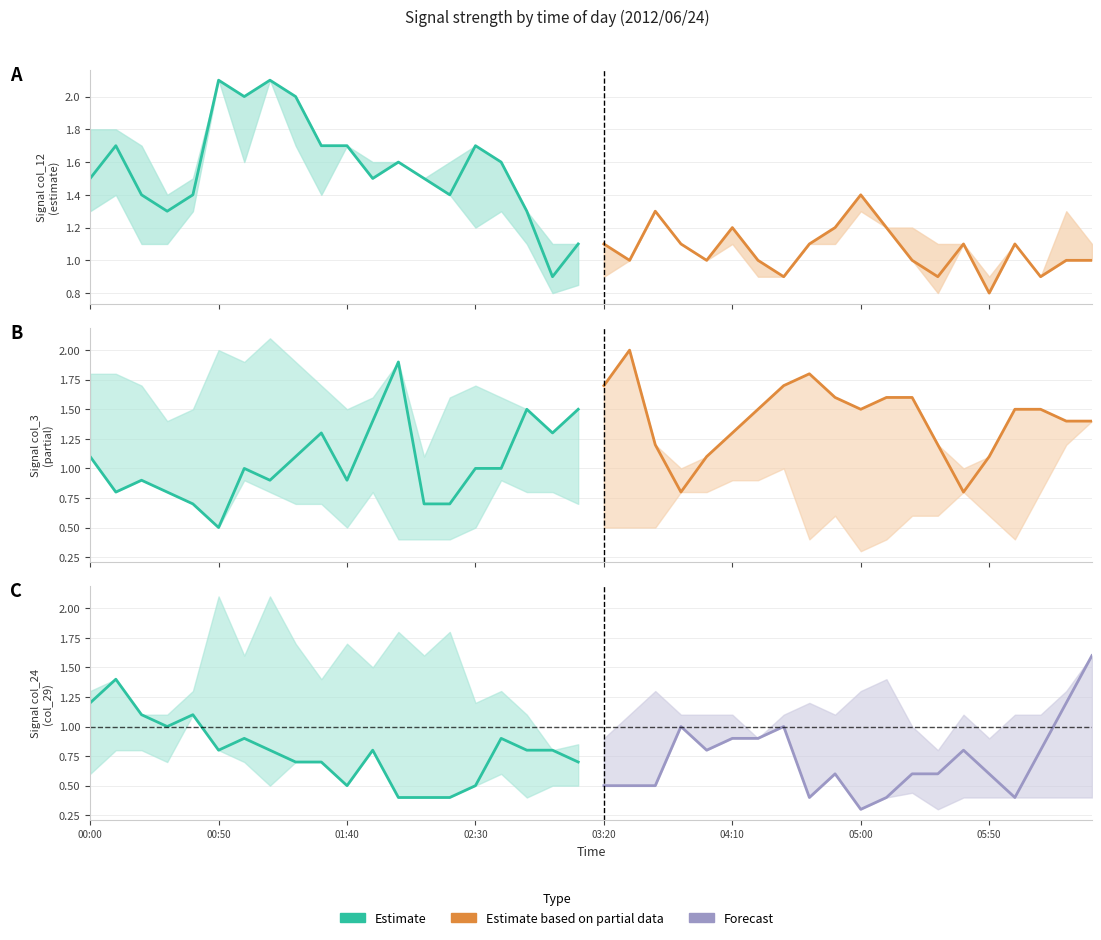

At which category is the sum across all series the highest?

00:50